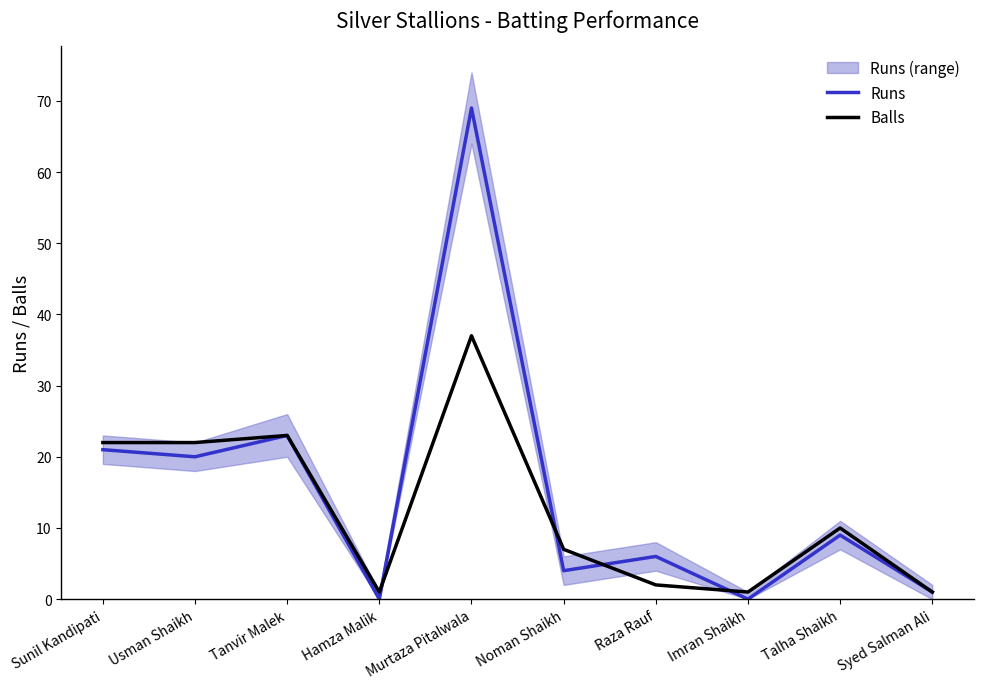

Between Murtaza Pitalwala and Talha Shaikh, which is larger?

Murtaza Pitalwala